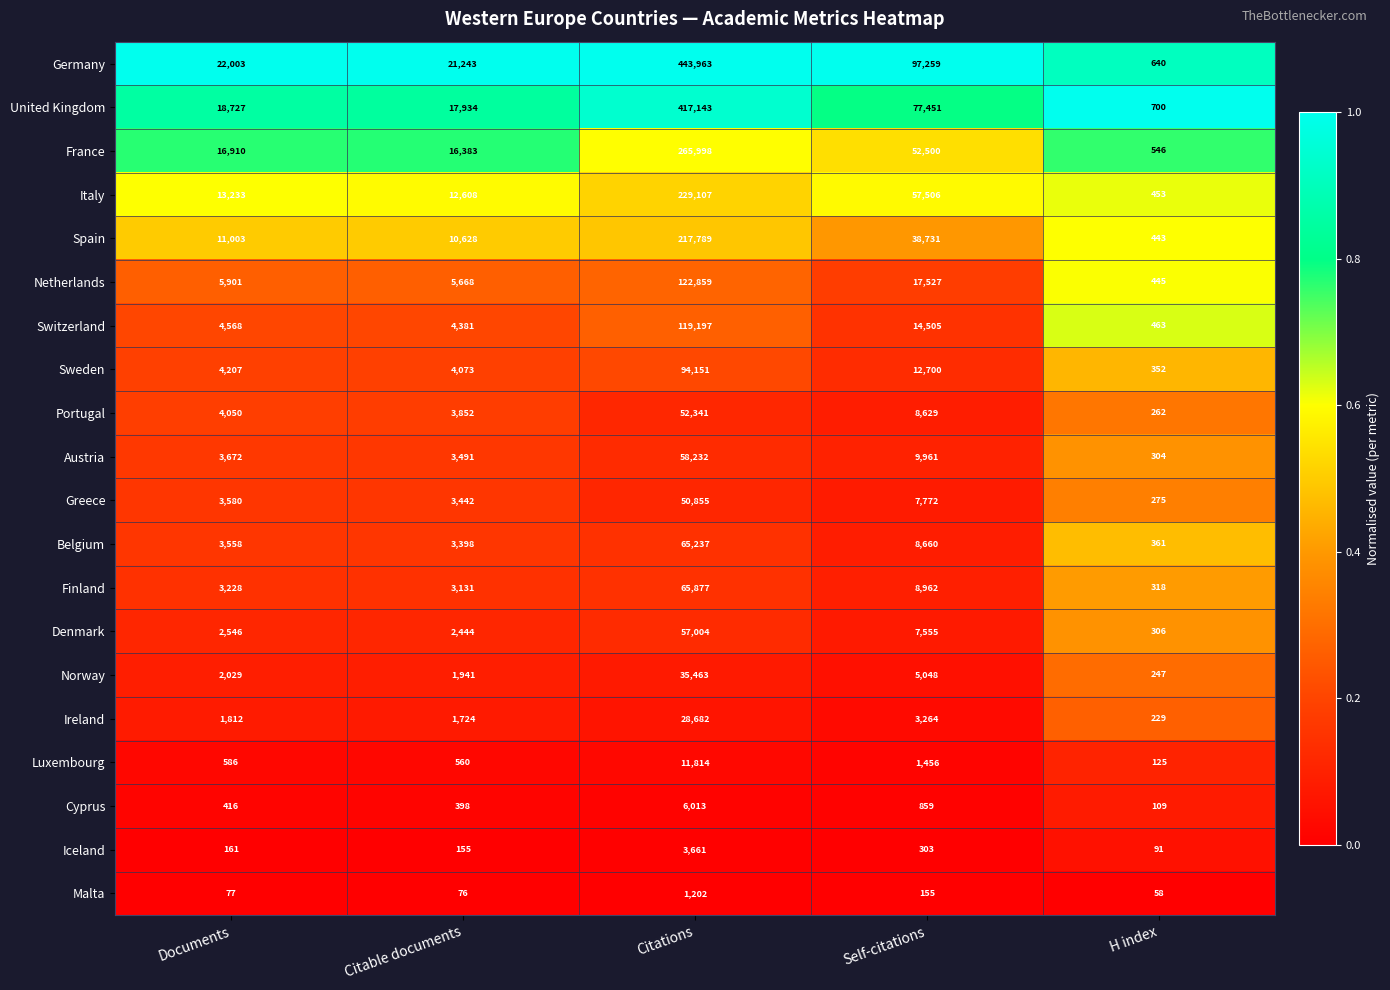

Which series has the largest total across all categories?

Germany